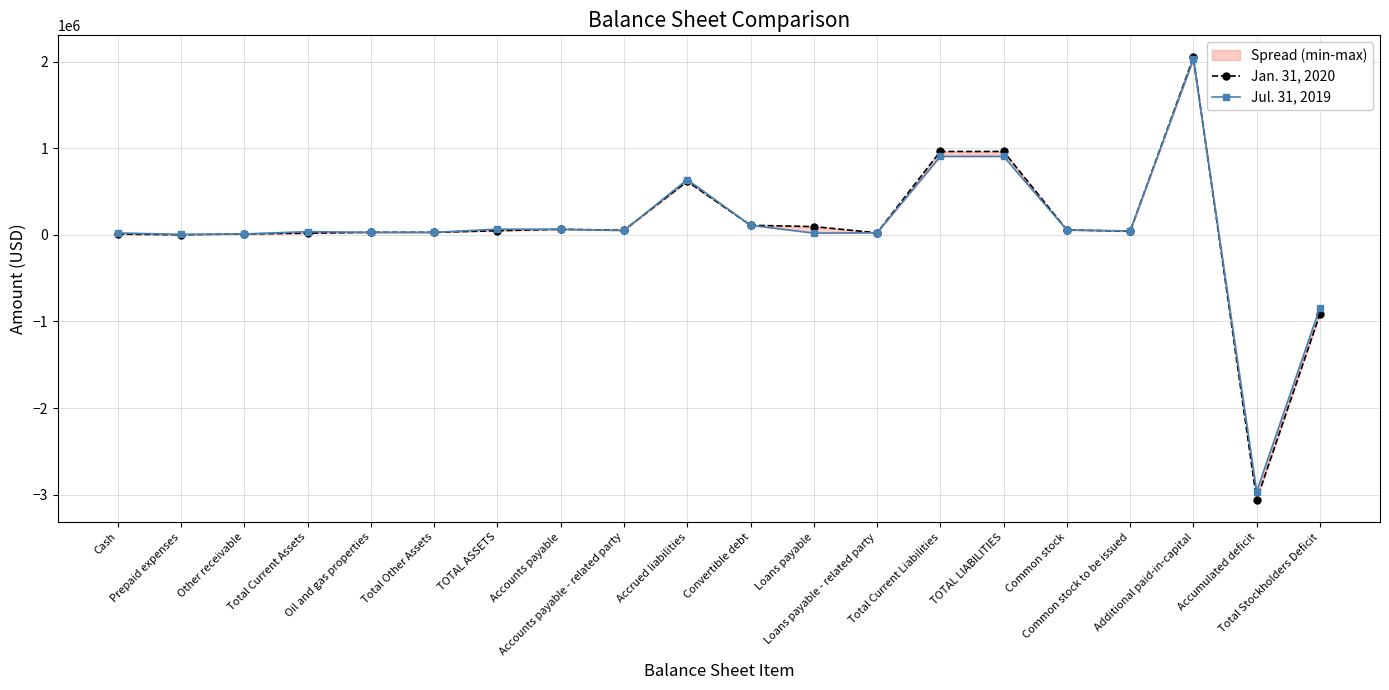

Where is Jul. 31, 2019 nearest to the value -470019?

Total Stockholders Deficit